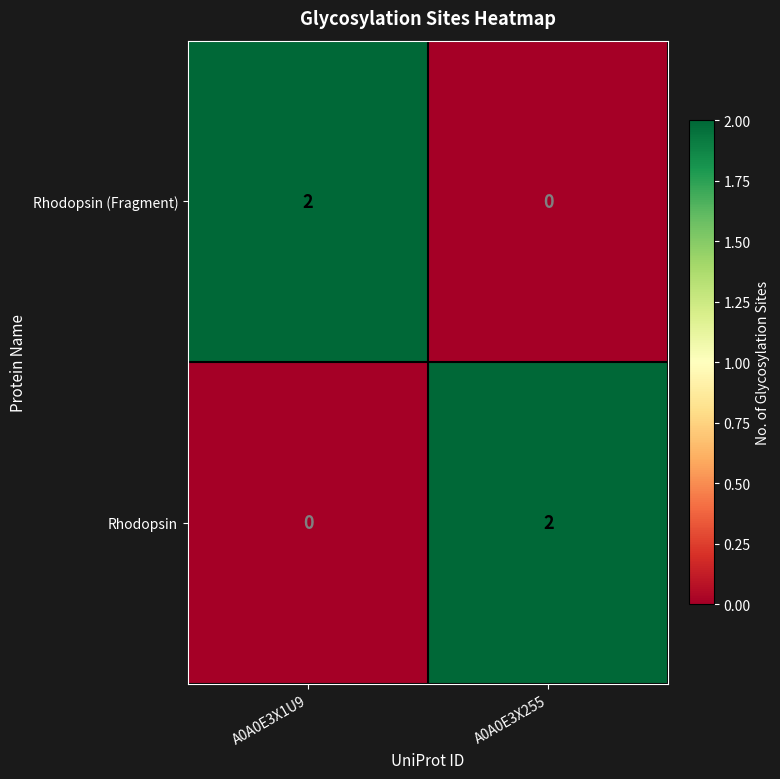

At A0A0E3X255, list the series in order from smallest to largest.

Rhodopsin (Fragment), Rhodopsin